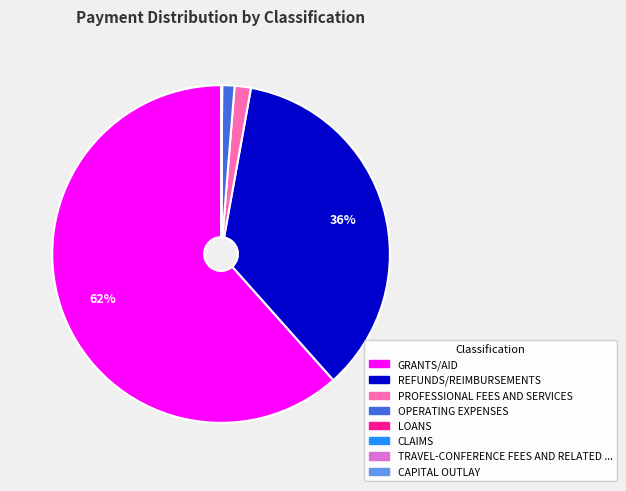

Does any single category account for the majority?

Yes